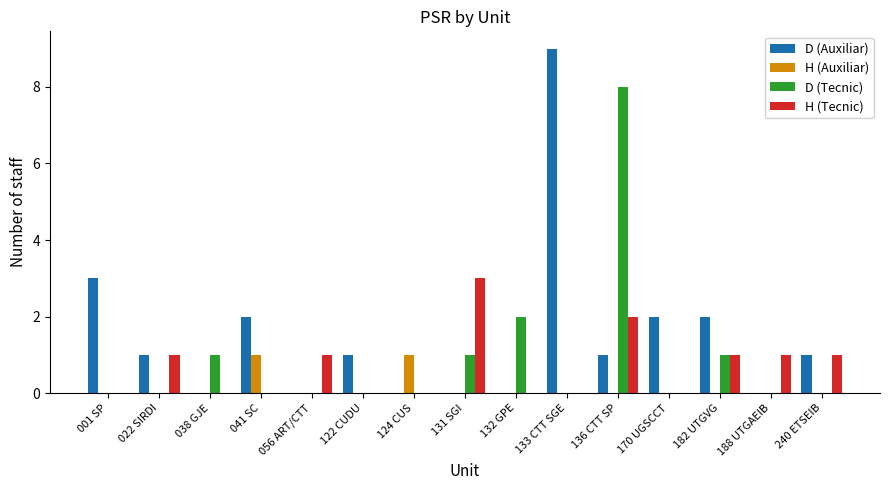

Is the value of H (Auxiliar) at 038 GJE greater than the value of D (Auxiliar) at 240 ETSEIB?

No